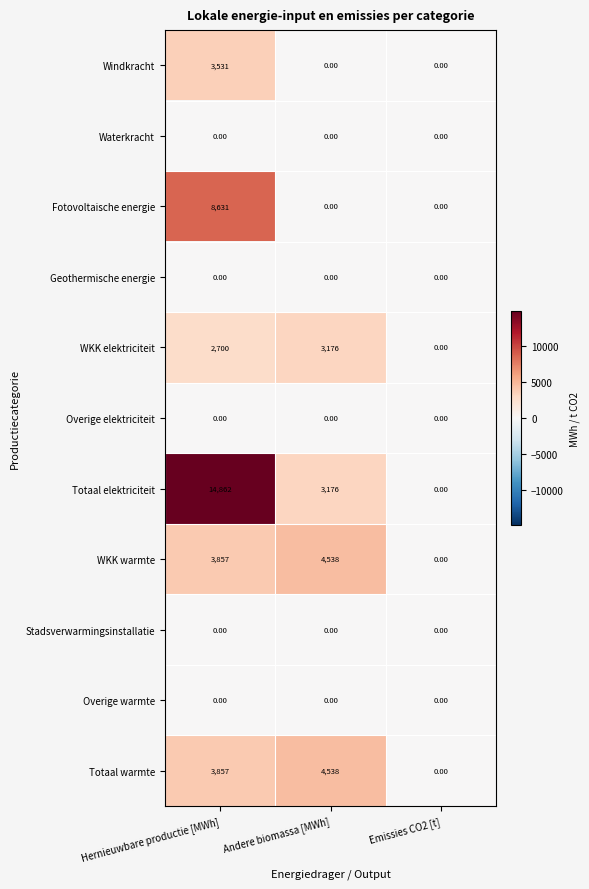

What is the difference between the Fotovoltaische energie values at Emissies CO2 [t] and Hernieuwbare productie [MWh]?

8631